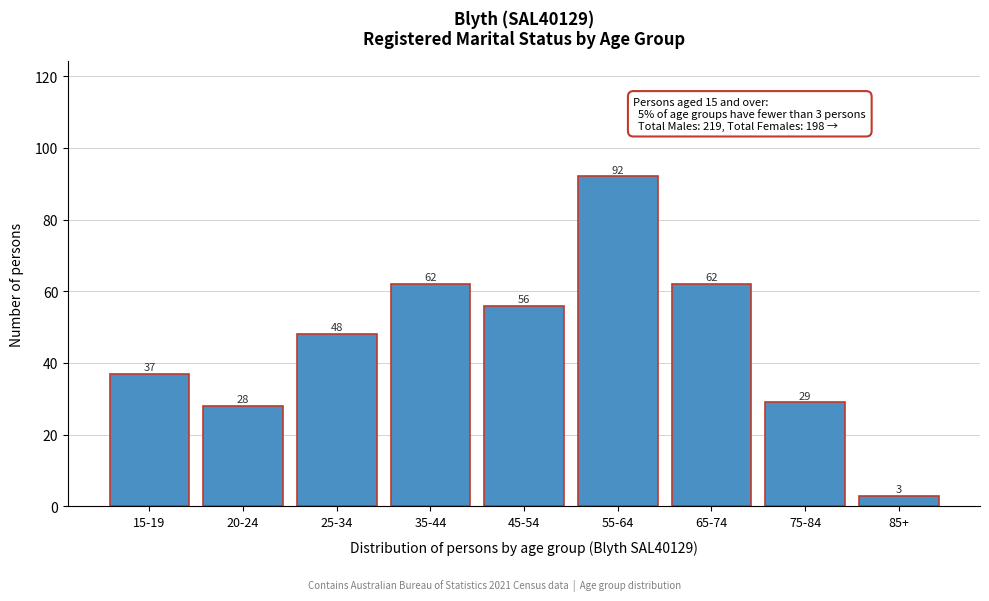

Reading left to right, transcribe all the data shown in this chart.

15-19=37	20-24=28	25-34=48	35-44=62	45-54=56	55-64=92	65-74=62	75-84=29	85+=3